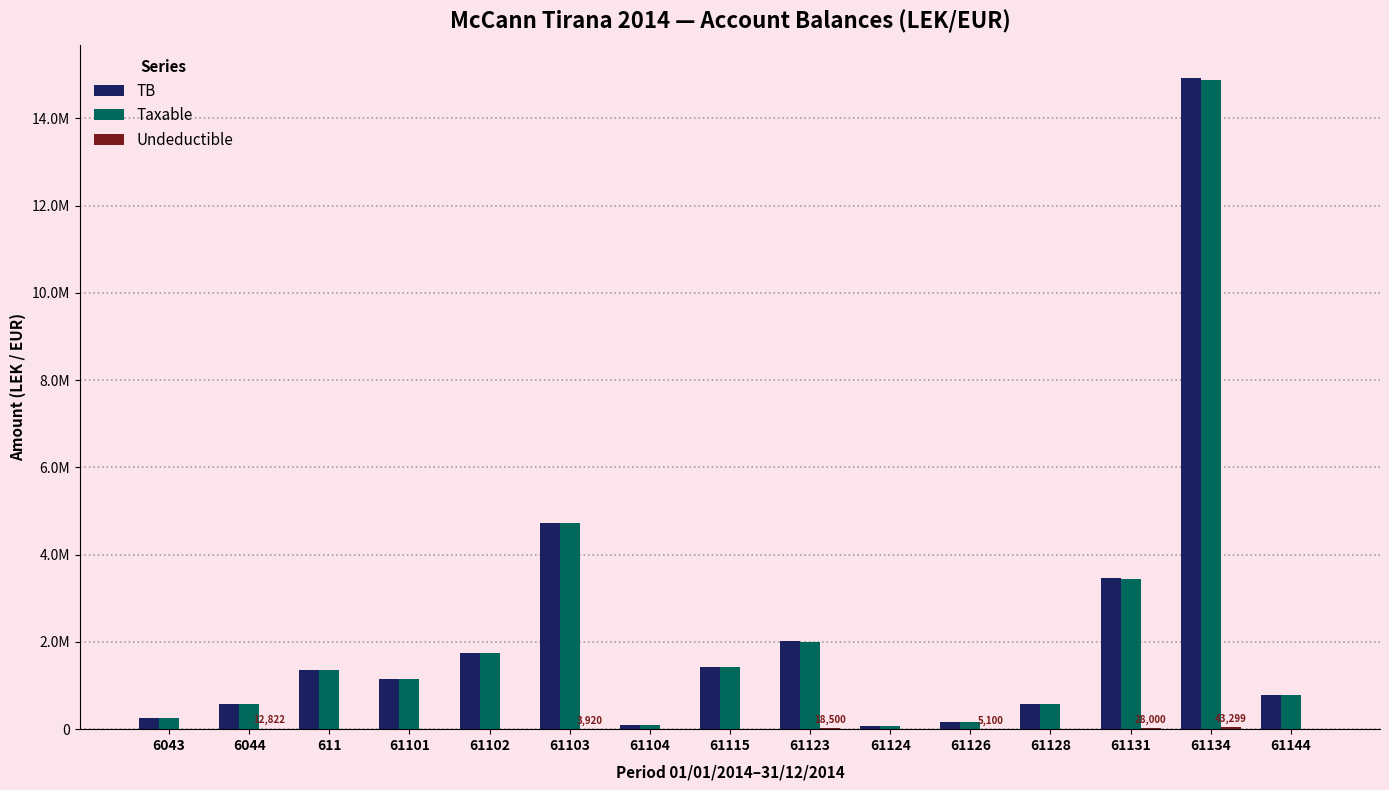

Are the bars grouped side by side (vs. stacked)?

Yes